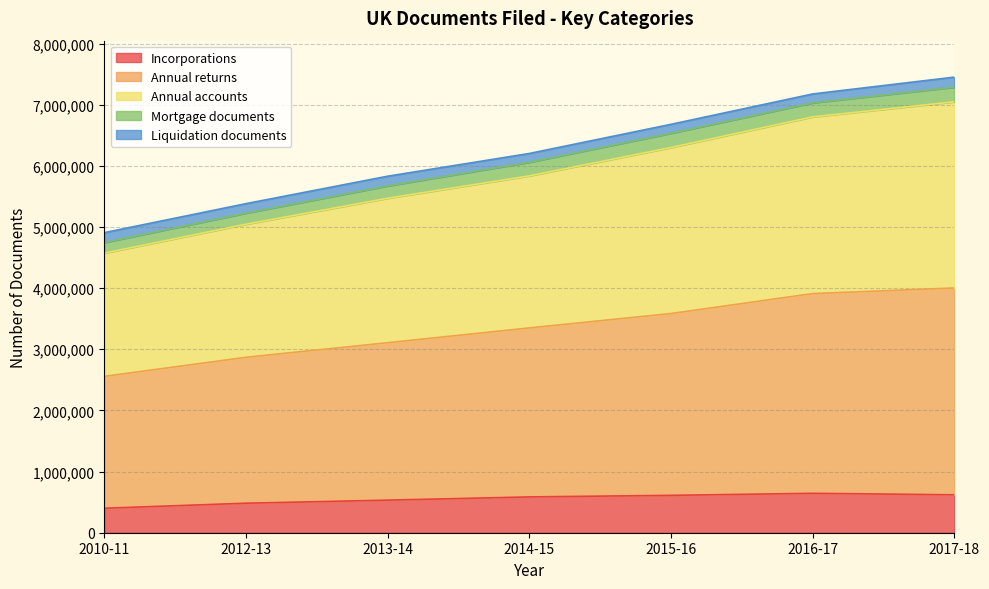

How many Annual accounts values are between 5382250 and 7176389?

5